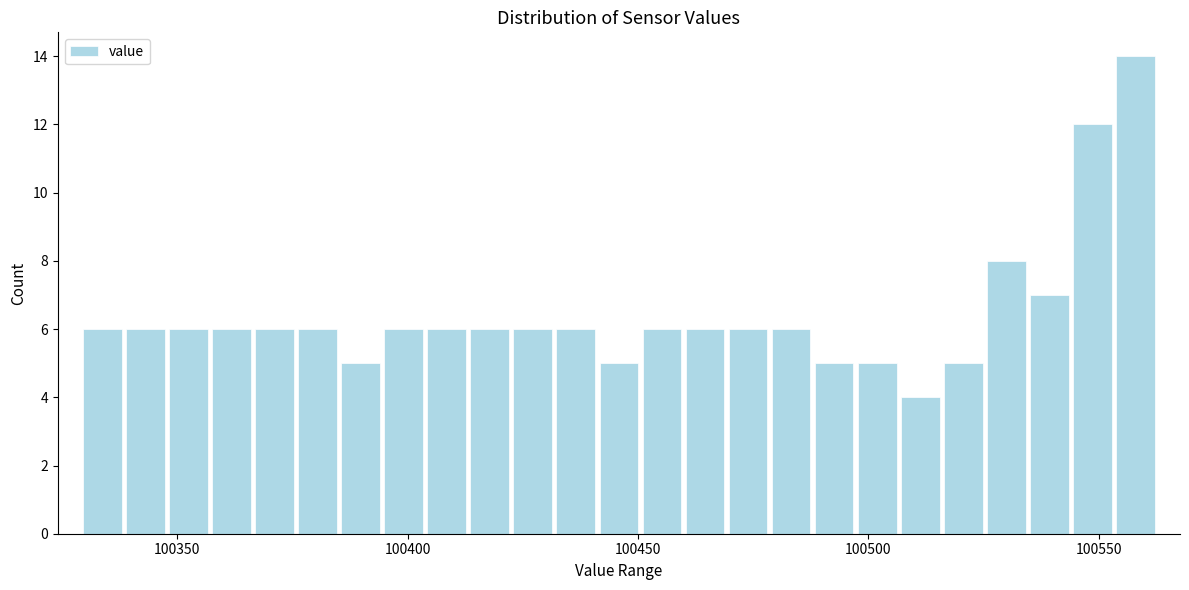

Around what value on the x-axis is the tallest bar? Give the approximate position of its centre, as read against the axis.

100560